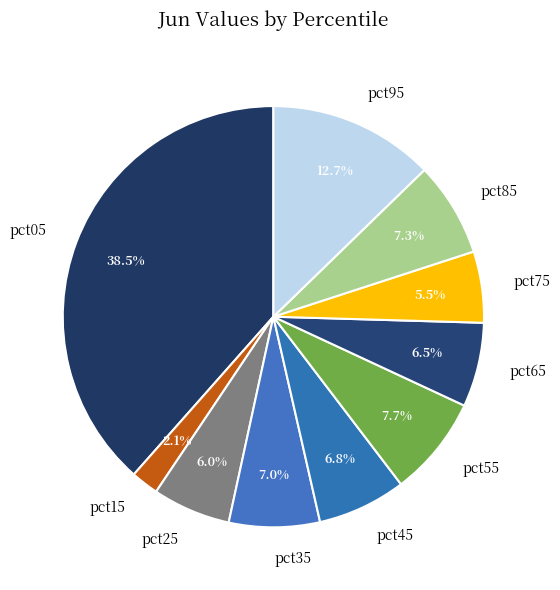

Which has a higher value, pct75 or pct55?

pct55